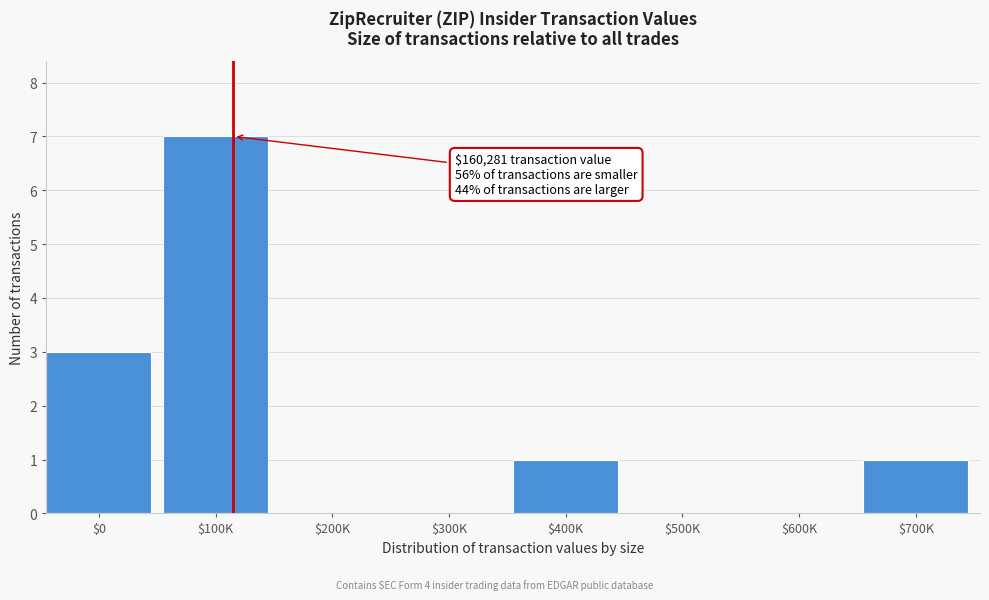

What is the greatest value displayed?

7